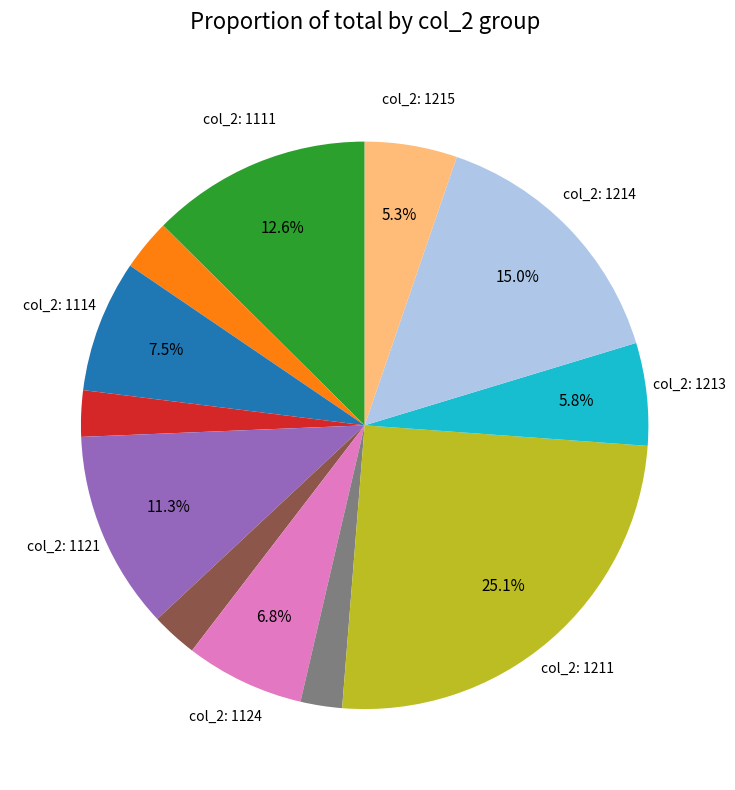

Is there a majority slice in this chart?

No